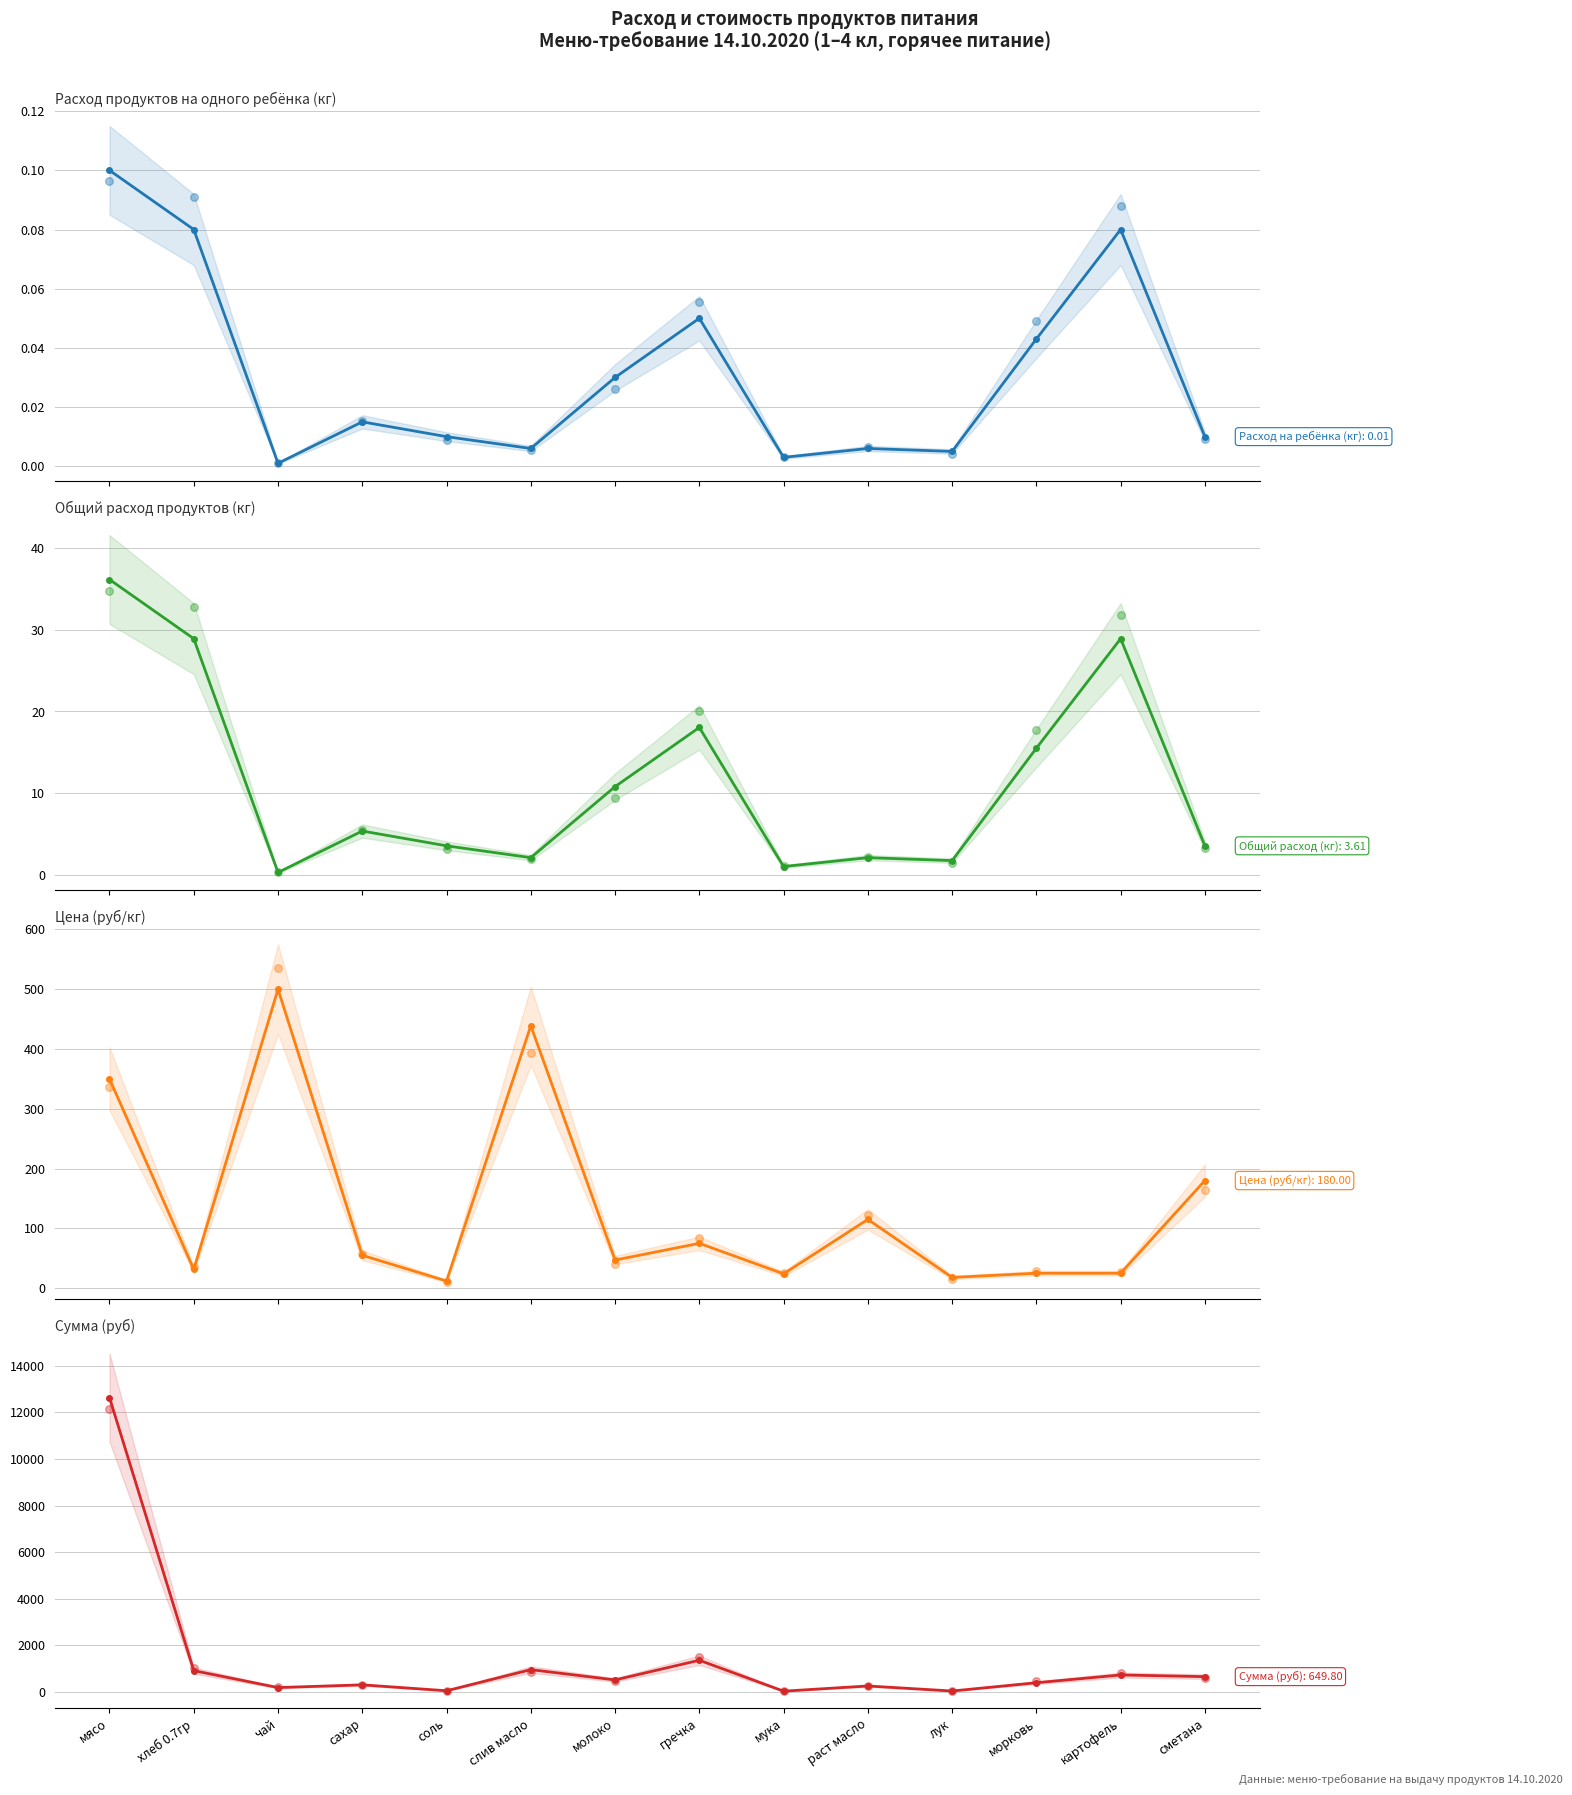

Which series has the largest total across all categories?

Сумма (руб)